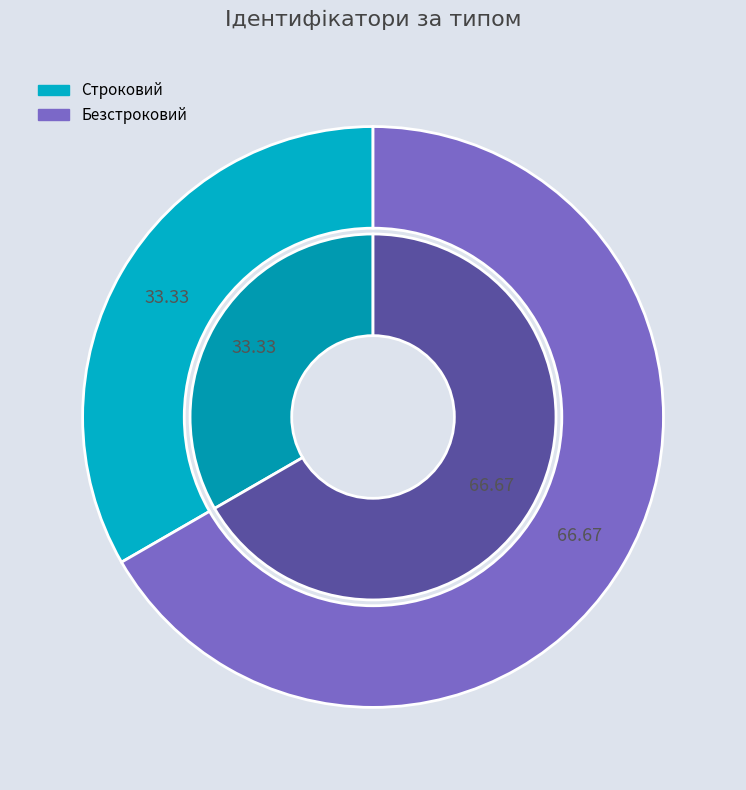

Which category has the biggest portion of the pie?

Безстроковий